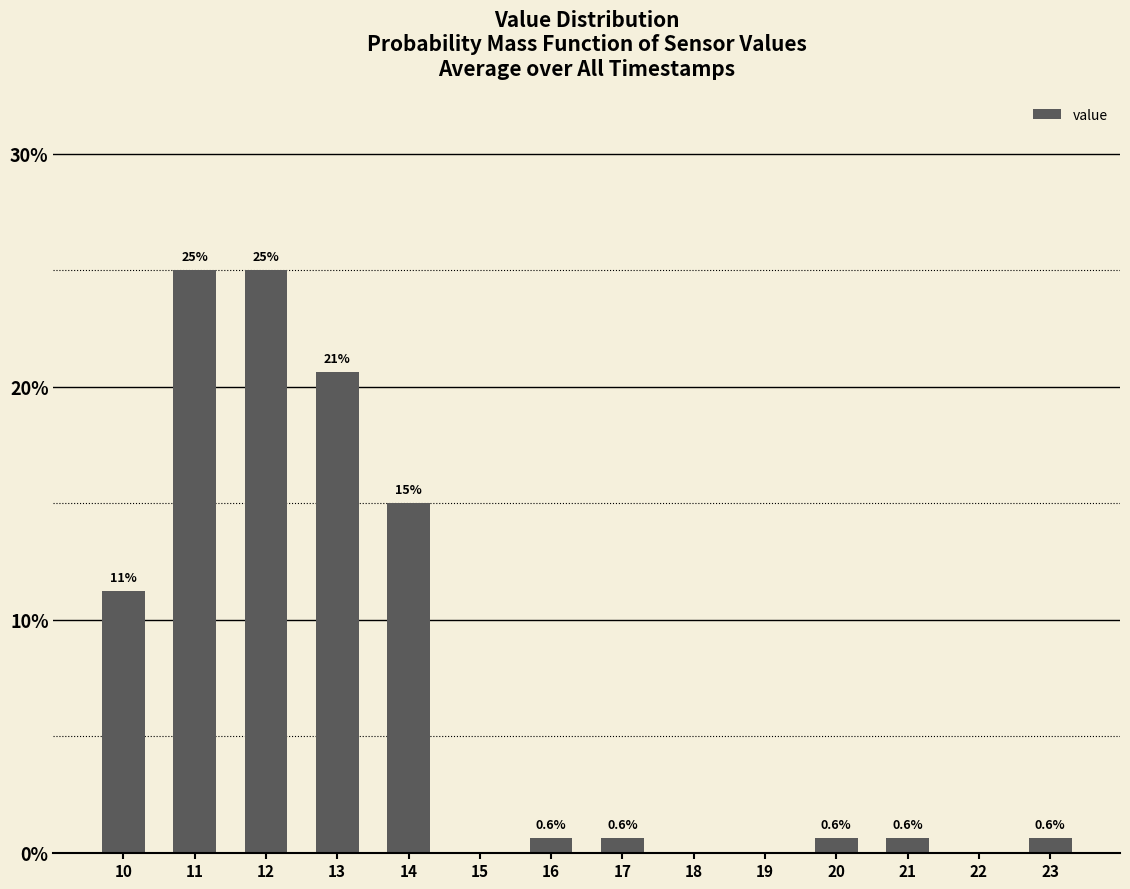

What is the change in value from 14 to 18?

-15.0